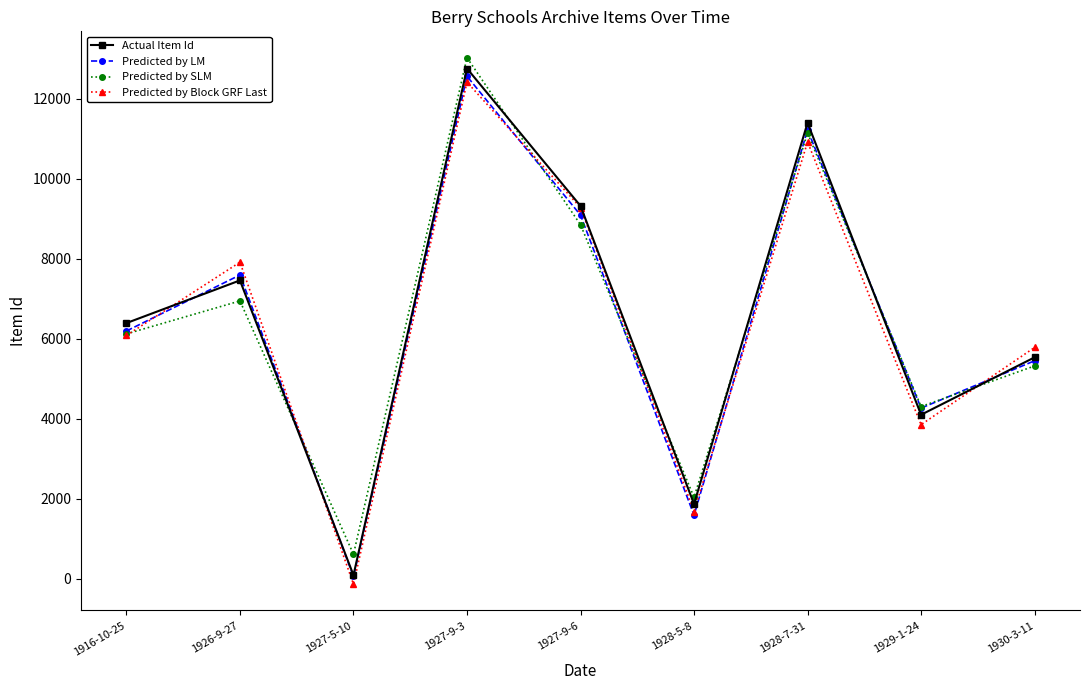

True or false: Predicted by LM has a value of 5450 at 1930-3-11.

True